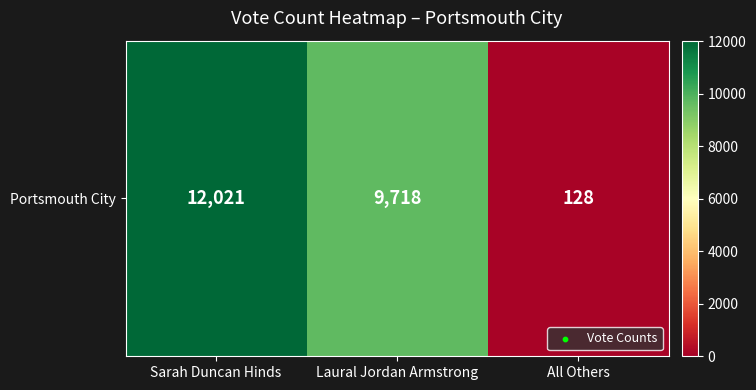

What is the difference between the maximum and minimum values?

11893